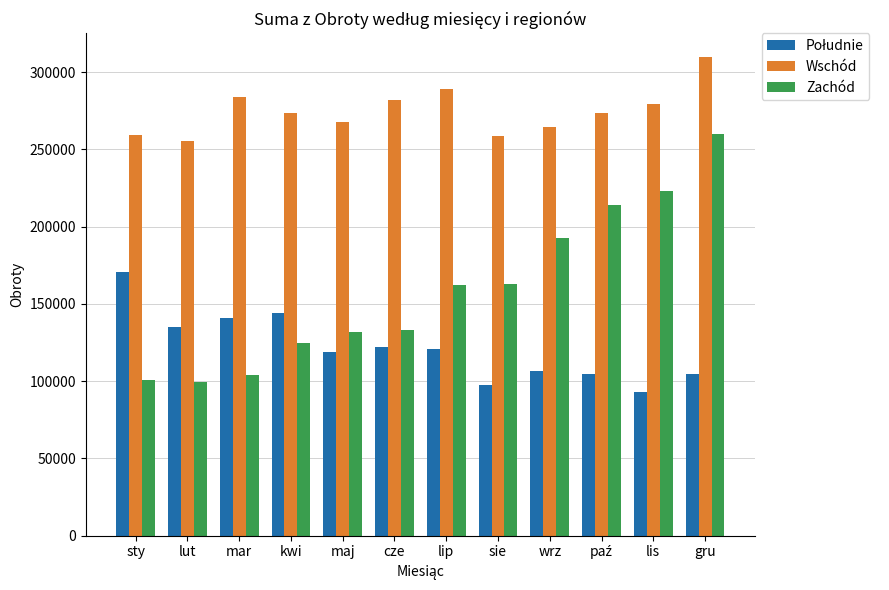

What is the difference between the Wschód values at lis and gru?

30543